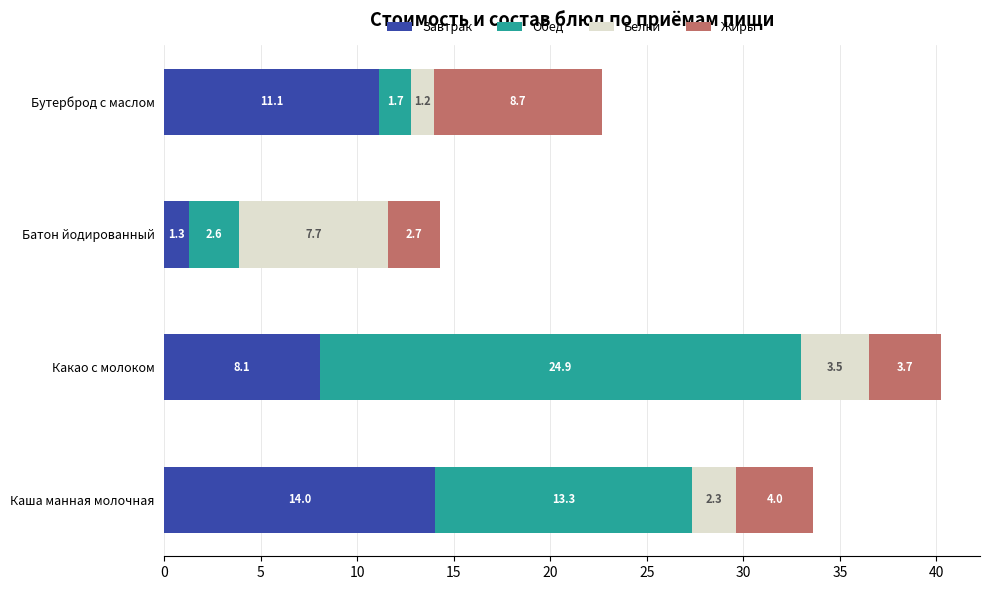

What is the maximum value for Завтрак?

14.0